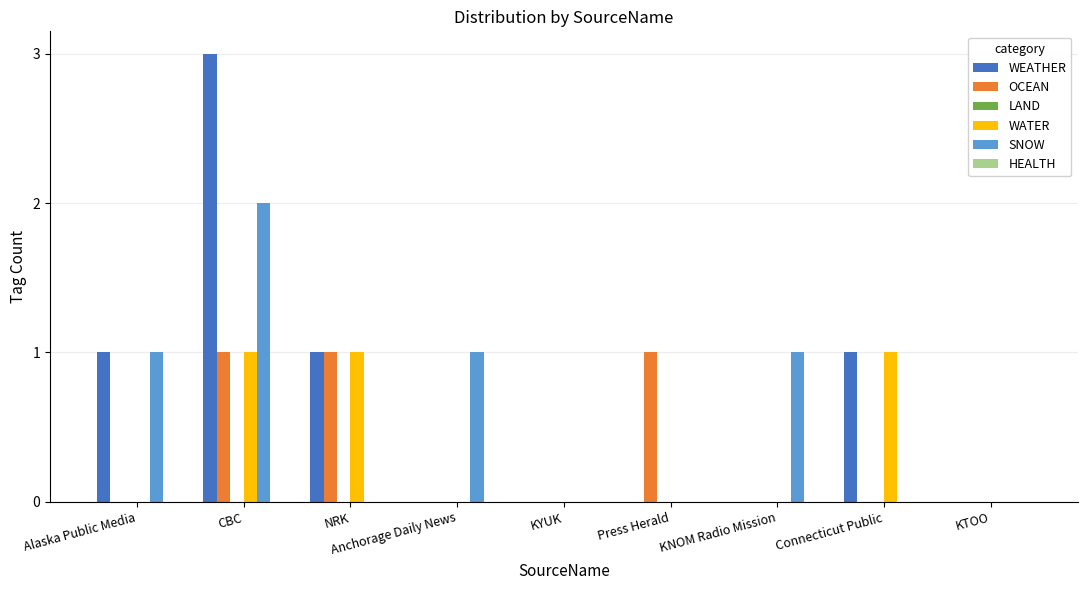

Are the bars horizontal?

No